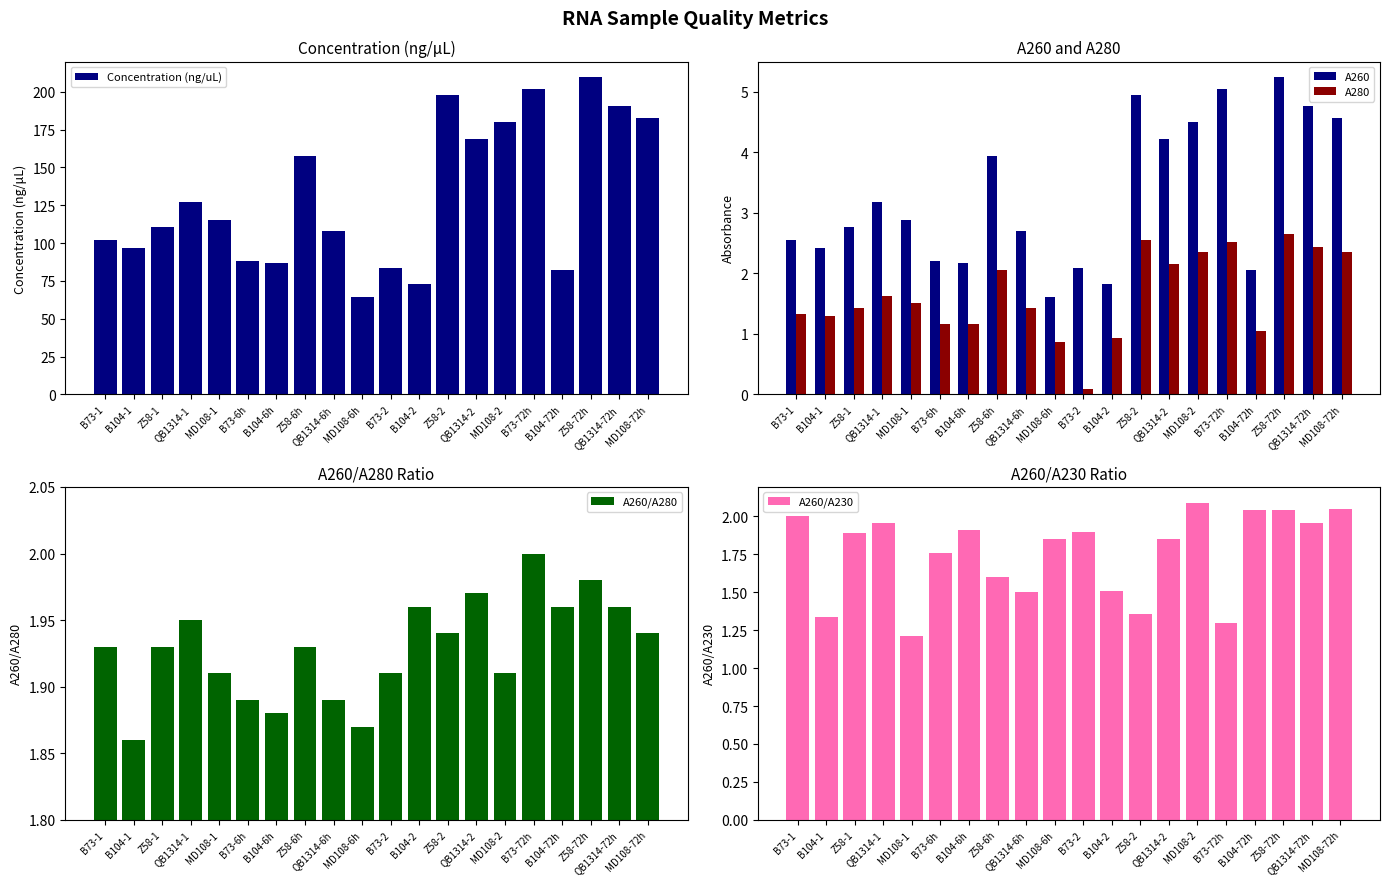

Reading left to right, list all the values displayed in this chart.

Concentration (ng/uL): B73-1=102.1	B104-1=96.5	Z58-1=110.6	QB1314-1=127.0	MD108-1=115.0	B73-6h=88.0	B104-6h=86.8	Z58-6h=157.7	QB1314-6h=108.3	MD108-6h=64.4	B73-2=83.5	B104-2=73.2	Z58-2=197.5	QB1314-2=168.8	MD108-2=180.0	B73-72h=201.7	B104-72h=82.5	Z58-72h=209.4	QB1314-72h=190.2	MD108-72h=182.7
A260: B73-1=2.6	B104-1=2.4	Z58-1=2.8	QB1314-1=3.2	MD108-1=2.9	B73-6h=2.2	B104-6h=2.2	Z58-6h=3.9	QB1314-6h=2.7	MD108-6h=1.6	B73-2=2.1	B104-2=1.8	Z58-2=4.9	QB1314-2=4.2	MD108-2=4.5	B73-72h=5.0	B104-72h=2.1	Z58-72h=5.2	QB1314-72h=4.8	MD108-72h=4.6
A280: B73-1=1.3	B104-1=1.3	Z58-1=1.4	QB1314-1=1.6	MD108-1=1.5	B73-6h=1.2	B104-6h=1.2	Z58-6h=2.0	QB1314-6h=1.4	MD108-6h=0.9	B73-2=0.1	B104-2=0.9	Z58-2=2.5	QB1314-2=2.1	MD108-2=2.4	B73-72h=2.5	B104-72h=1.1	Z58-72h=2.6	QB1314-72h=2.4	MD108-72h=2.4
A260/A280: B73-1=1.9	B104-1=1.9	Z58-1=1.9	QB1314-1=1.9	MD108-1=1.9	B73-6h=1.9	B104-6h=1.9	Z58-6h=1.9	QB1314-6h=1.9	MD108-6h=1.9	B73-2=1.9	B104-2=2.0	Z58-2=1.9	QB1314-2=2.0	MD108-2=1.9	B73-72h=2.0	B104-72h=2.0	Z58-72h=2.0	QB1314-72h=2.0	MD108-72h=1.9
A260/A230: B73-1=2.0	B104-1=1.3	Z58-1=1.9	QB1314-1=2.0	MD108-1=1.2	B73-6h=1.8	B104-6h=1.9	Z58-6h=1.6	QB1314-6h=1.5	MD108-6h=1.9	B73-2=1.9	B104-2=1.5	Z58-2=1.4	QB1314-2=1.9	MD108-2=2.1	B73-72h=1.3	B104-72h=2.0	Z58-72h=2.0	QB1314-72h=2.0	MD108-72h=2.0